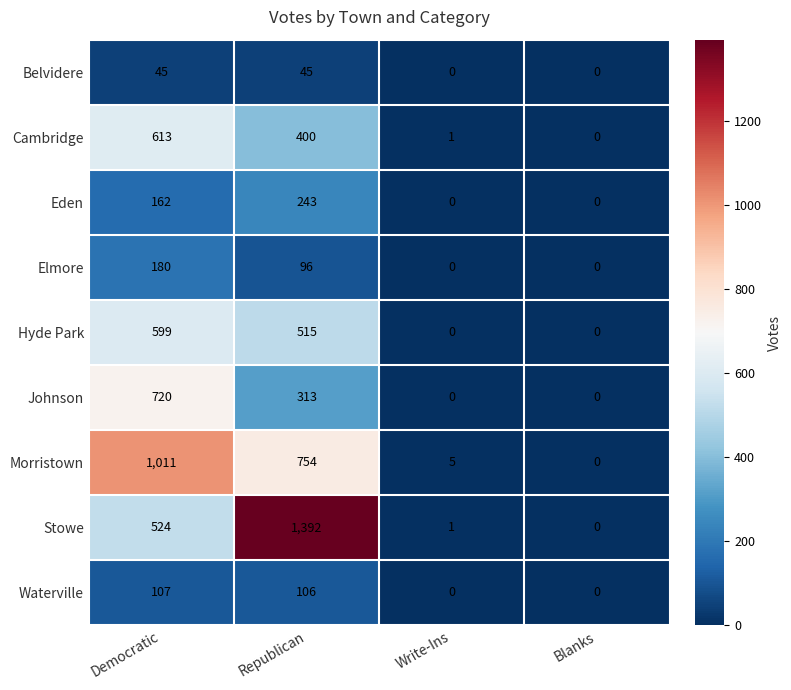

At how many categories does at least one series exceed 962?

2